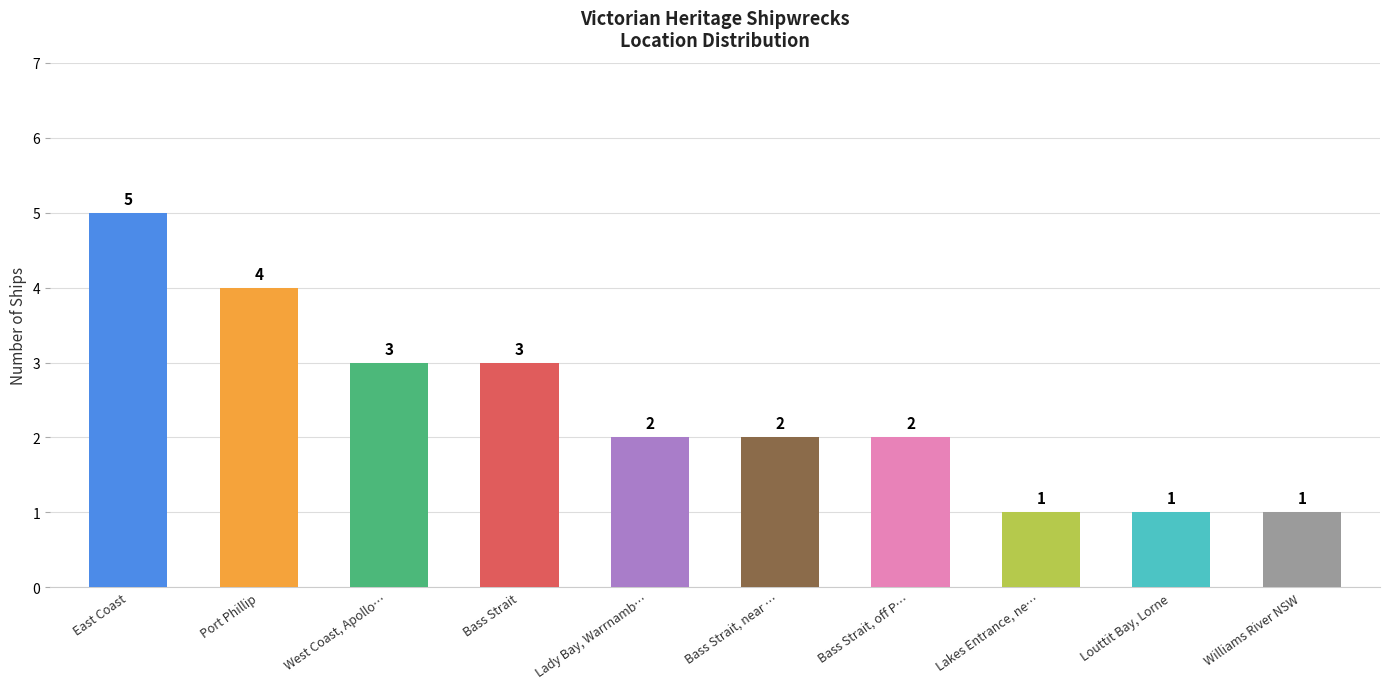

Which has a higher value, Bass Strait or Port Phillip?

Port Phillip